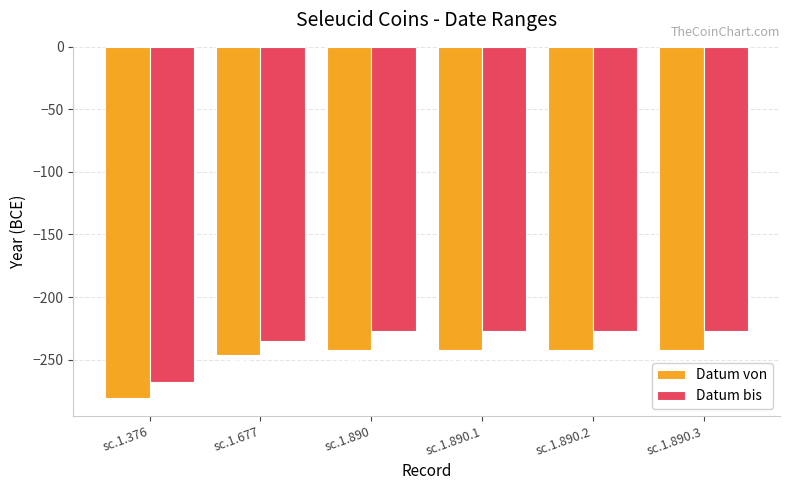

What is the label of the 1st bar from the left?

sc.1.376